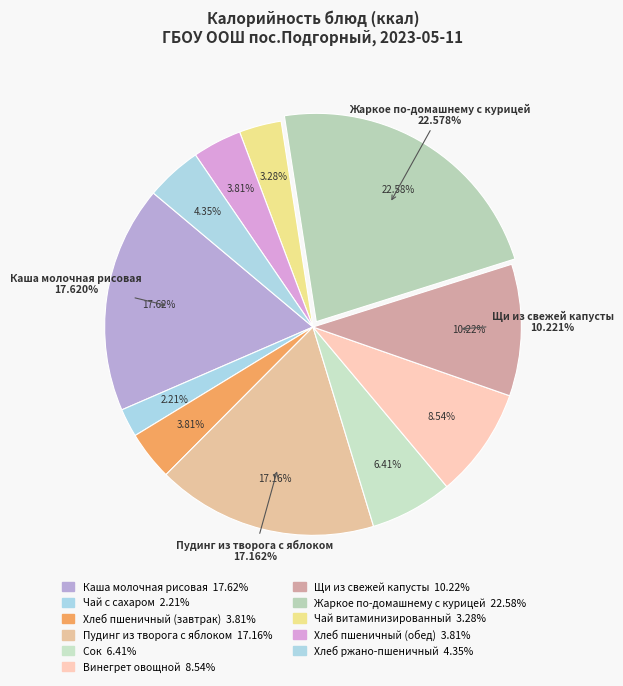

True or false: Сок accounts for 13% of the total.

False